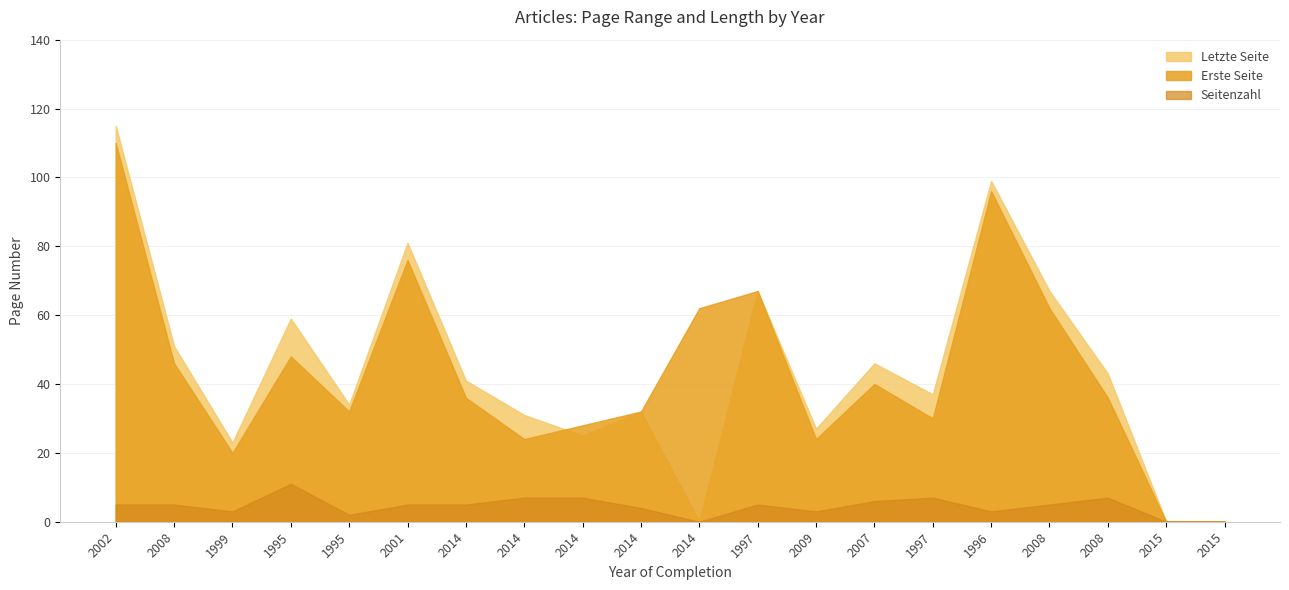

What are all the series names shown in the legend?

Letzte Seite, Erste Seite, Seitenzahl